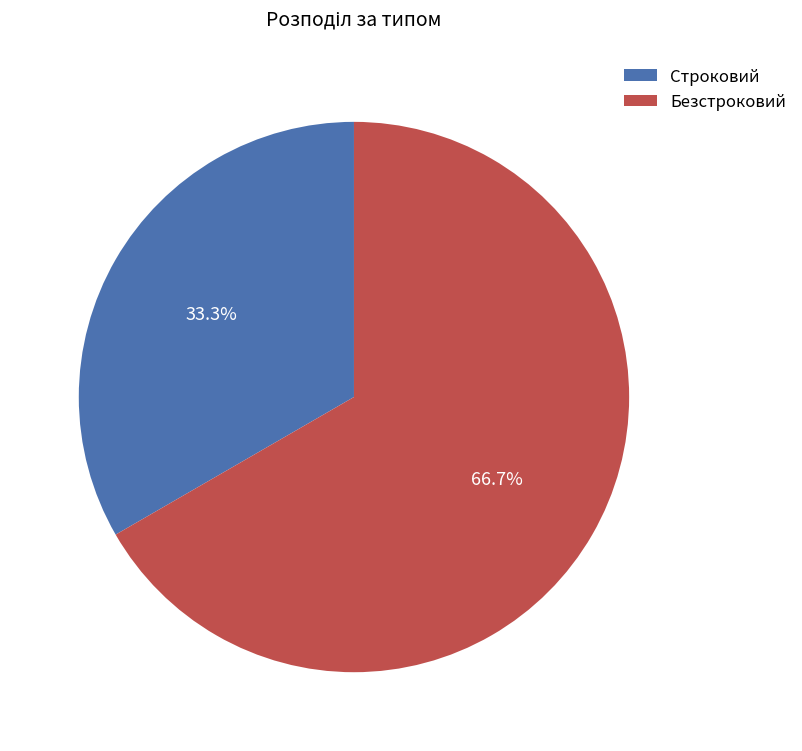

What is the largest slice in the pie chart?

Безстроковий